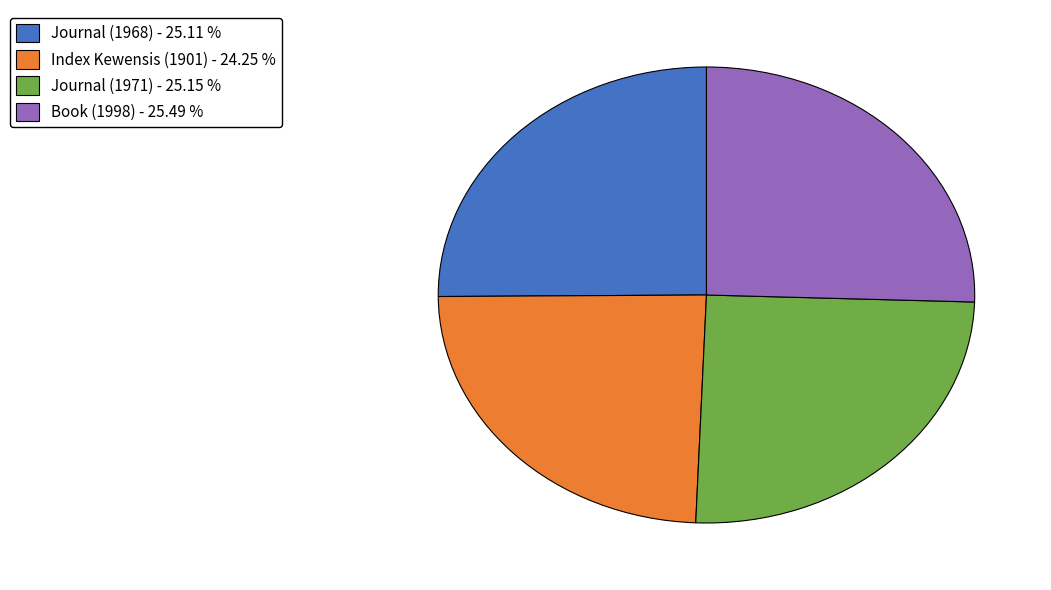

Is Book (1998) - 25.49 % the majority of the pie?

No